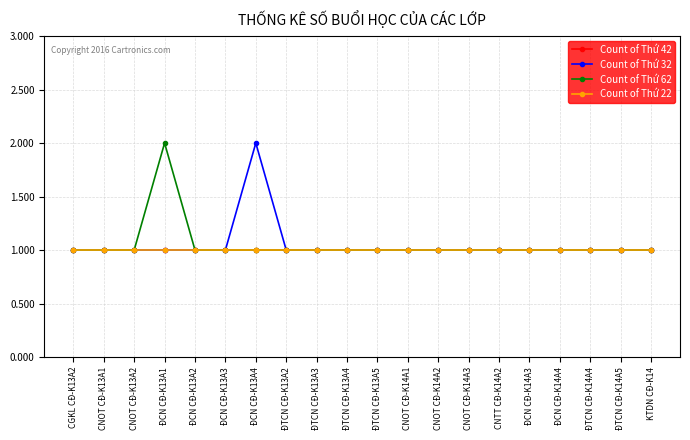

At which category is the sum across all series the highest?

ĐCN CĐ-K13A1